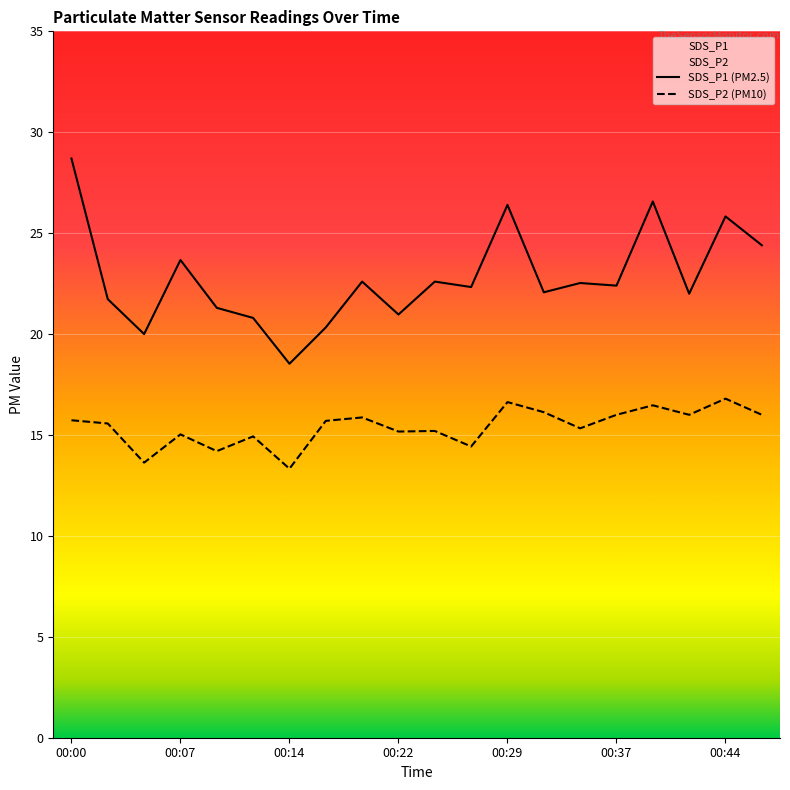

True or false: SDS_P1 and SDS_P2 intersect in this chart.

False